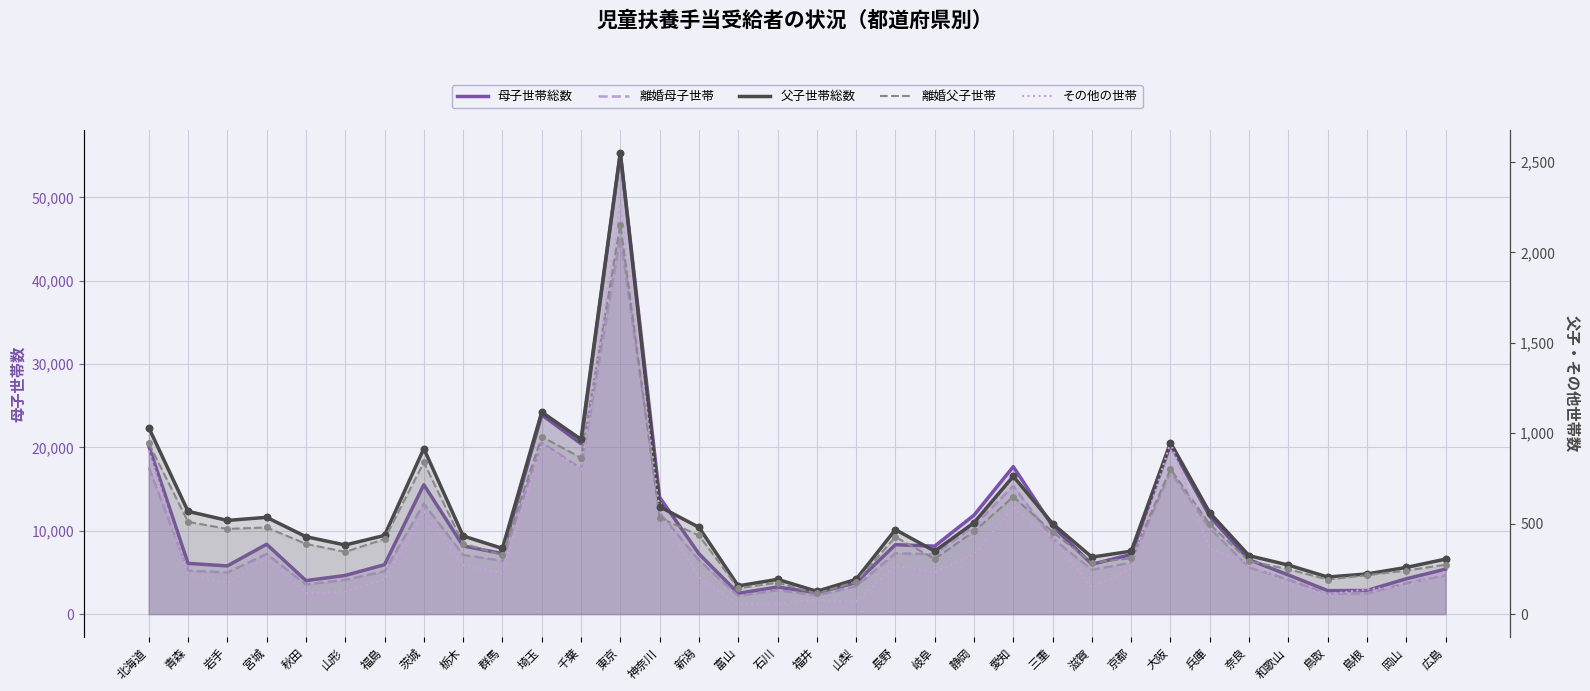

What is the total value across all series at 千葉?

40538